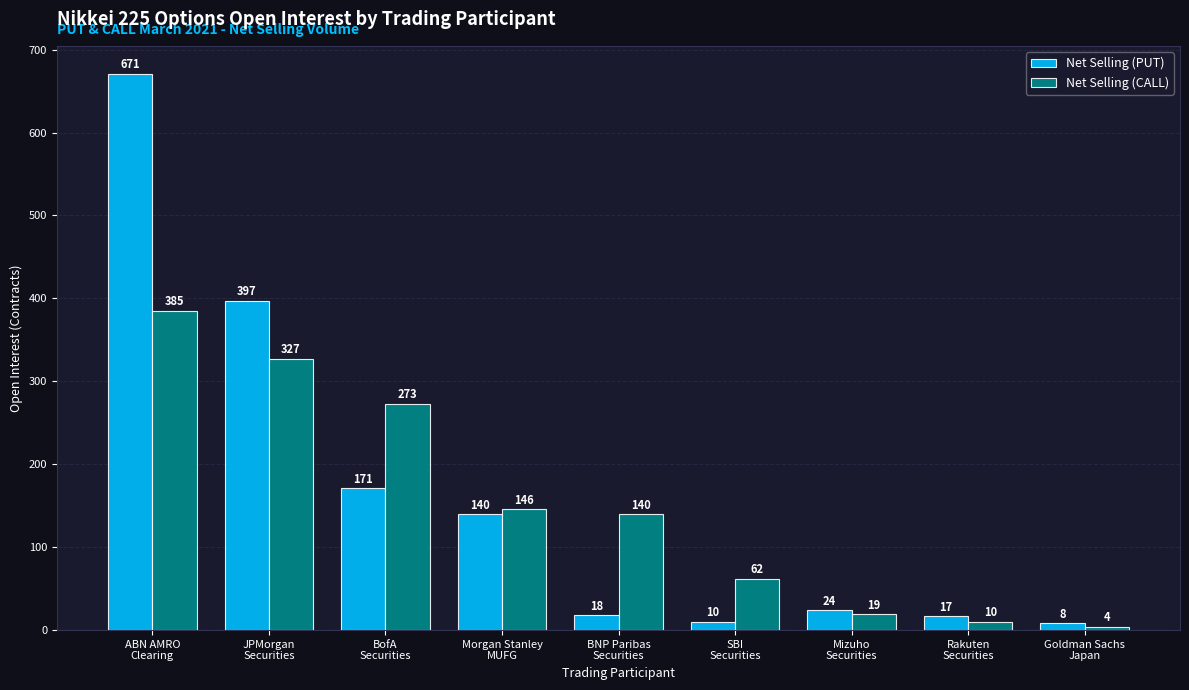

Is the value of Net Selling (CALL) at Morgan Stanley
MUFG greater than the value of Net Selling (PUT) at Mizuho
Securities?

Yes